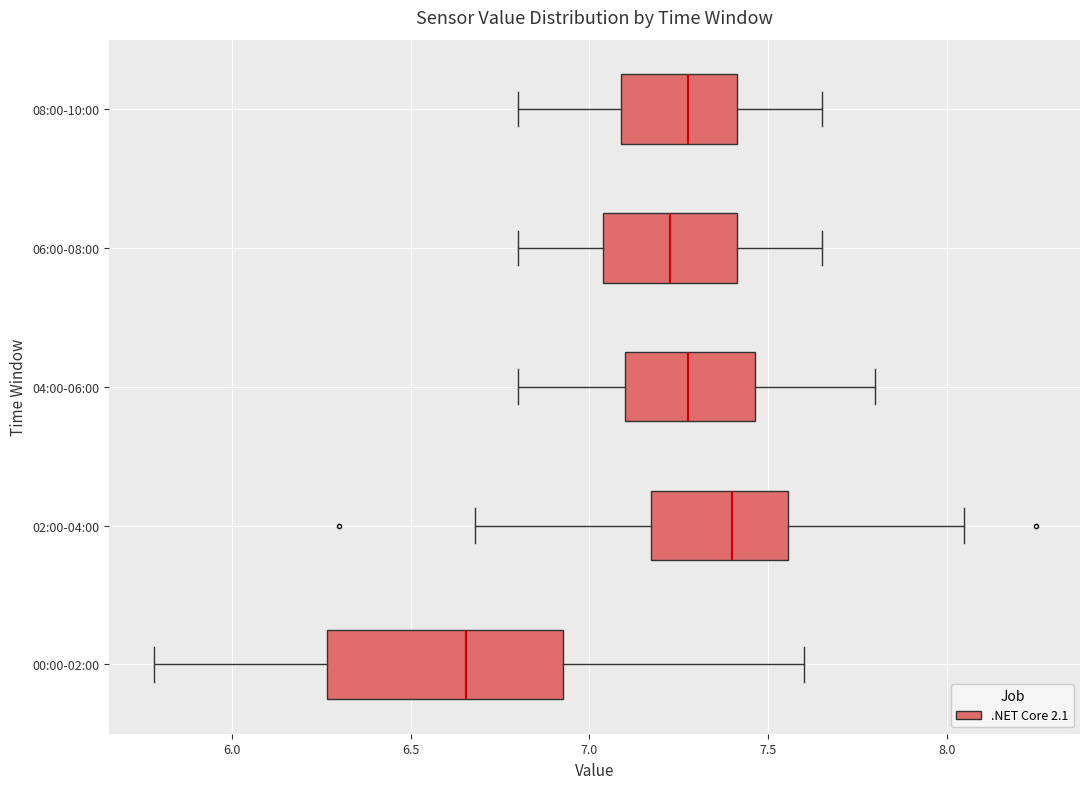

Which box's median line is the furthest to the left?

00:00-02:00